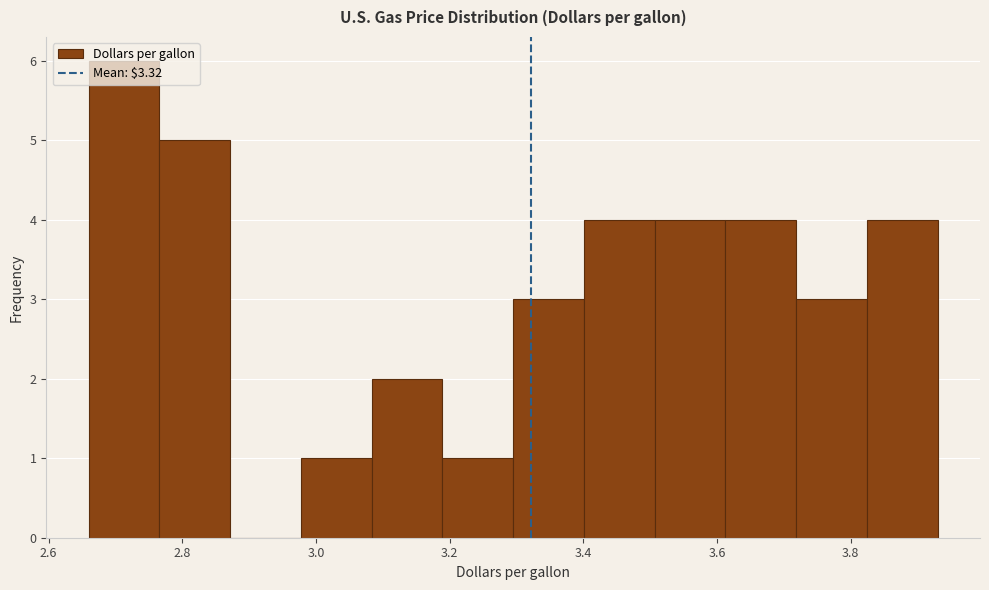

Which range on the x-axis has the tallest bar?

2.66 to 2.76